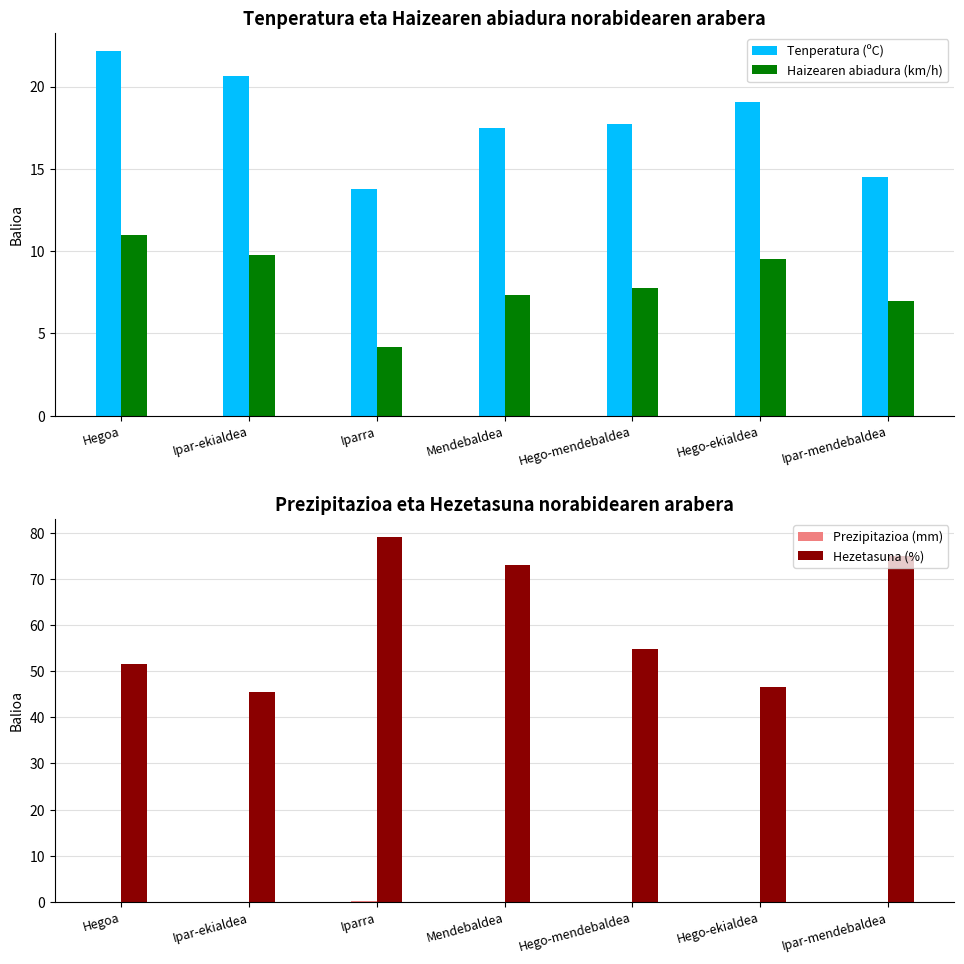

How many Prezipitazioa (mm) values are between 0 and 1?

7